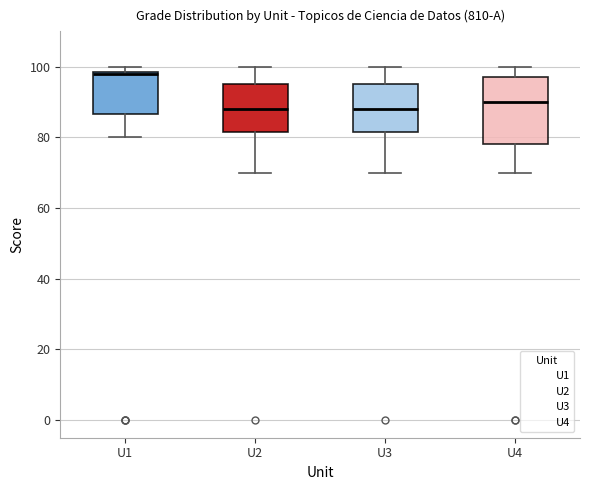

Reading left to right, read every box against the y-axis: the position of its median line, the range the box covers, and the ends of its whiskers. The values are not printed on the chart, so give them approximately, as read against the axis.

U1: median 98, box 86 to 98, whiskers 80 to 100
U2: median 88, box 82 to 96, whiskers 70 to 100
U3: median 88, box 82 to 96, whiskers 70 to 100
U4: median 90, box 78 to 98, whiskers 70 to 100